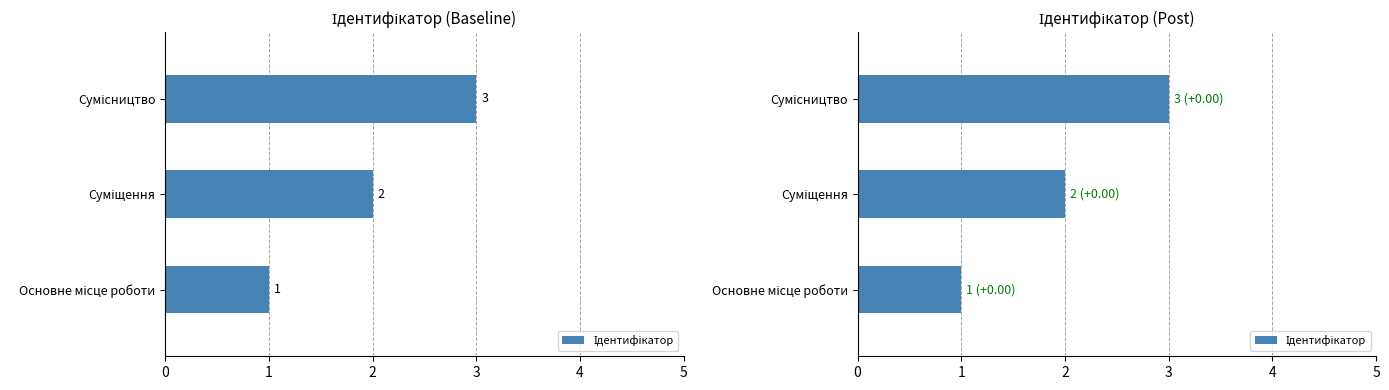

Count the number of data series in this chart.

1